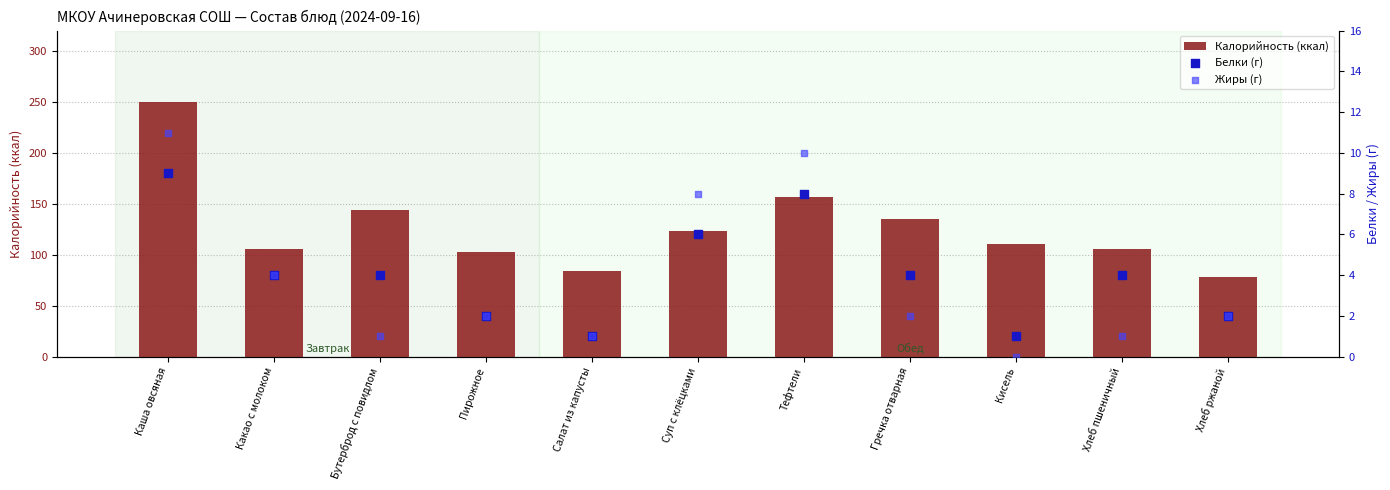

Which series has the largest total across all categories?

Калорийность (ккал)